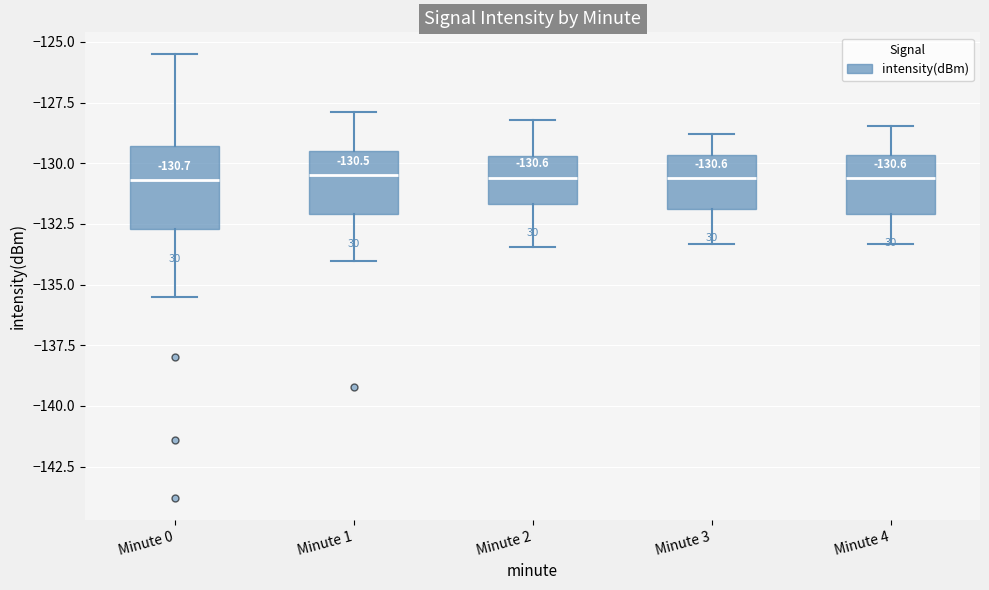

Comparing the boxes themselves (not the whiskers), which one is the tallest?

Minute 0